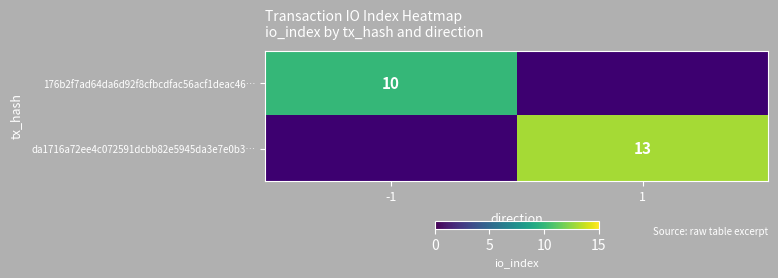

How many data points in 176b2f7ad64da6d92f8cfbcdfac56acf1deac46… are less than 10?

1